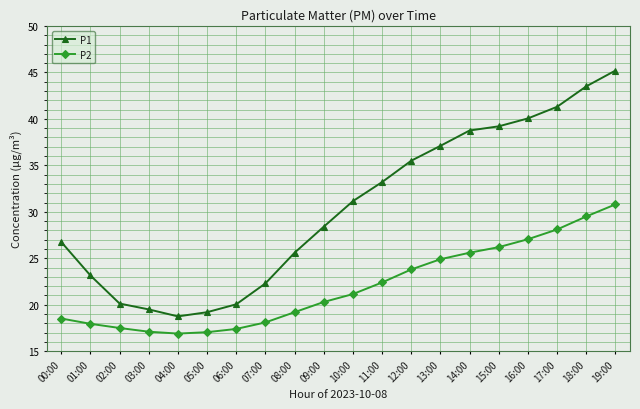

Does the chart display data point markers on the line(s)?

Yes